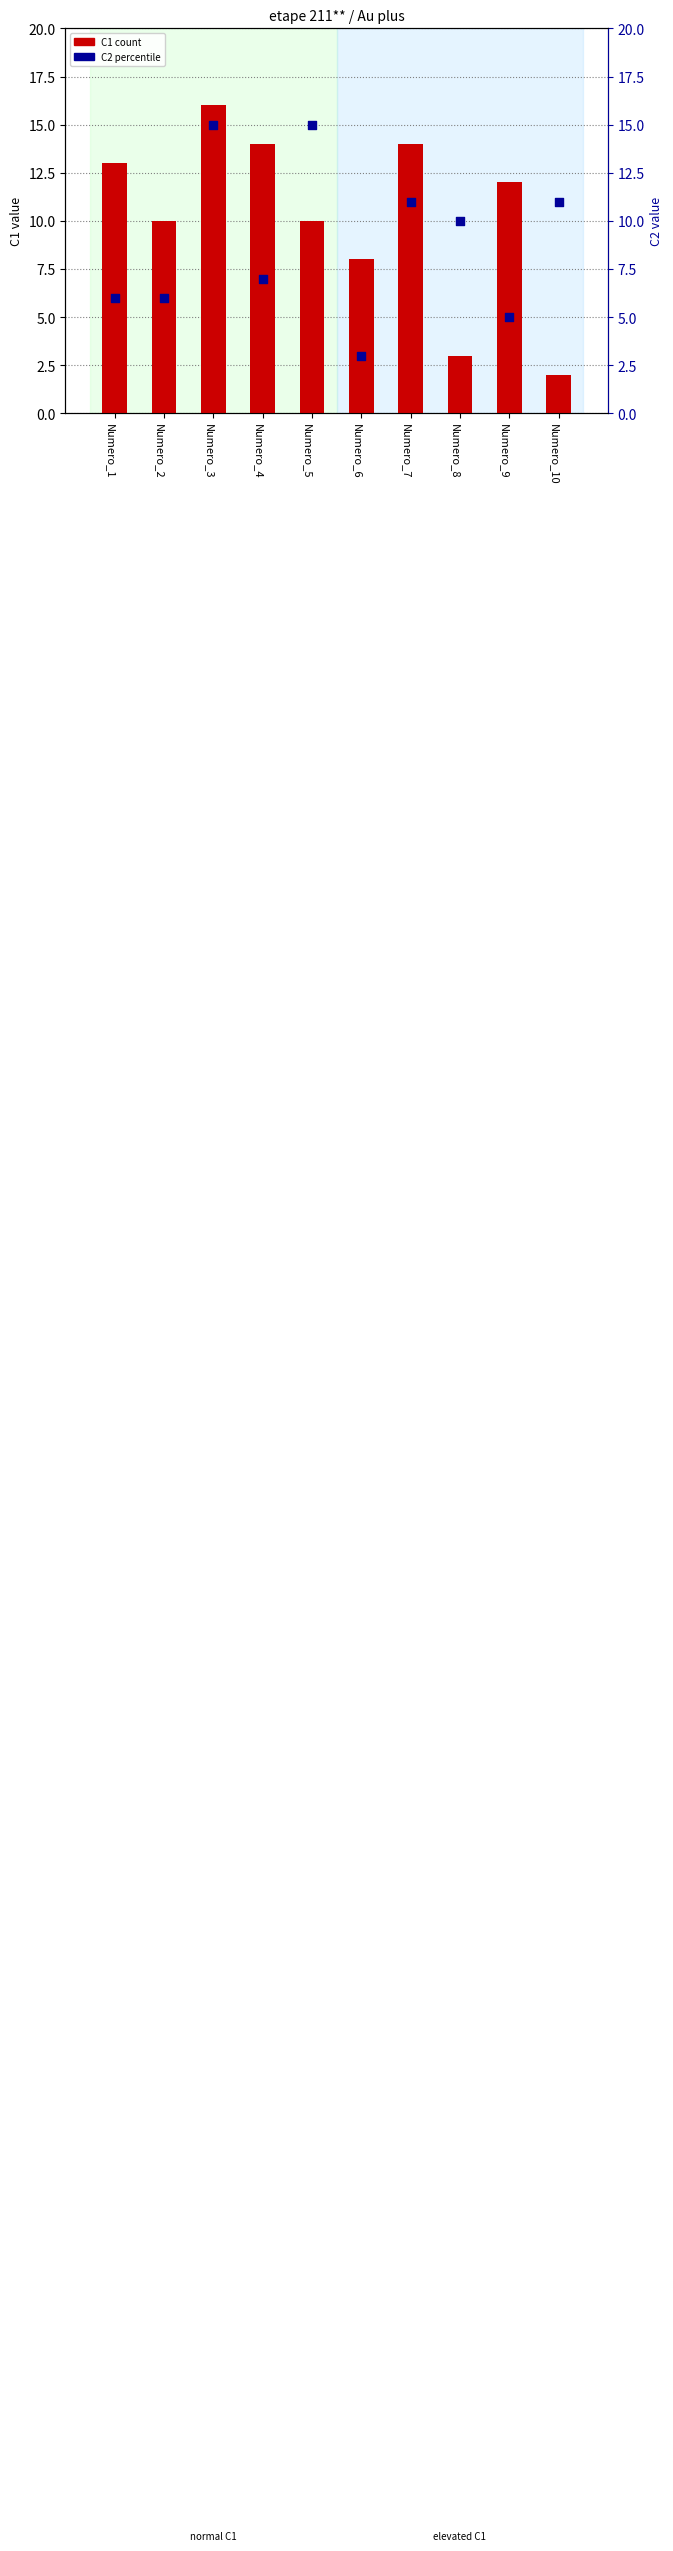

Which series has the largest total across all categories?

C1